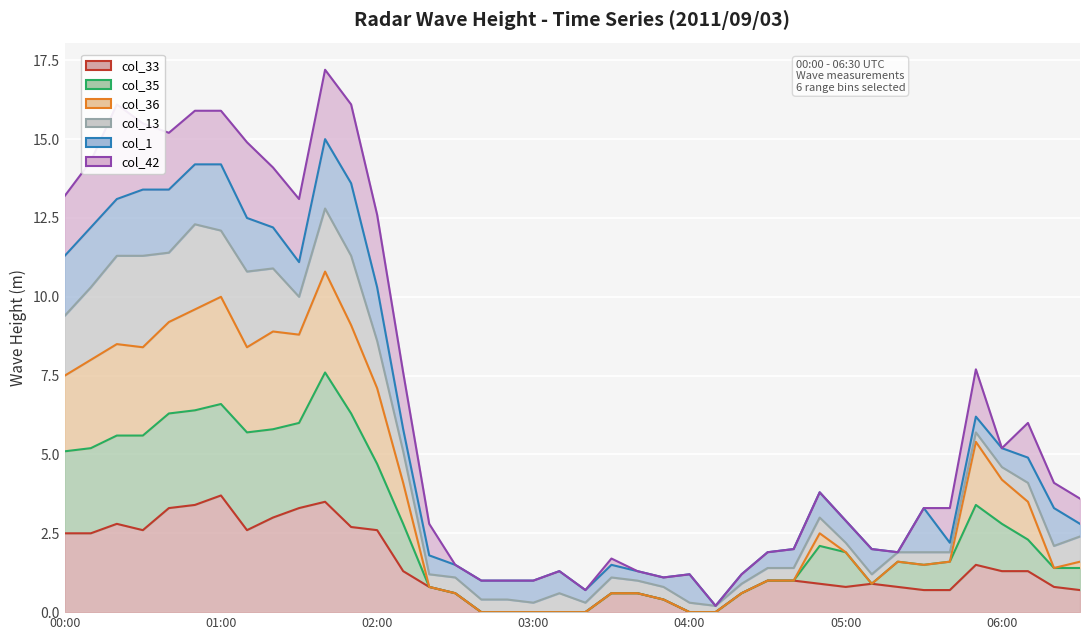

Where does the col_35 (3.591) series first go above 1?

00:00